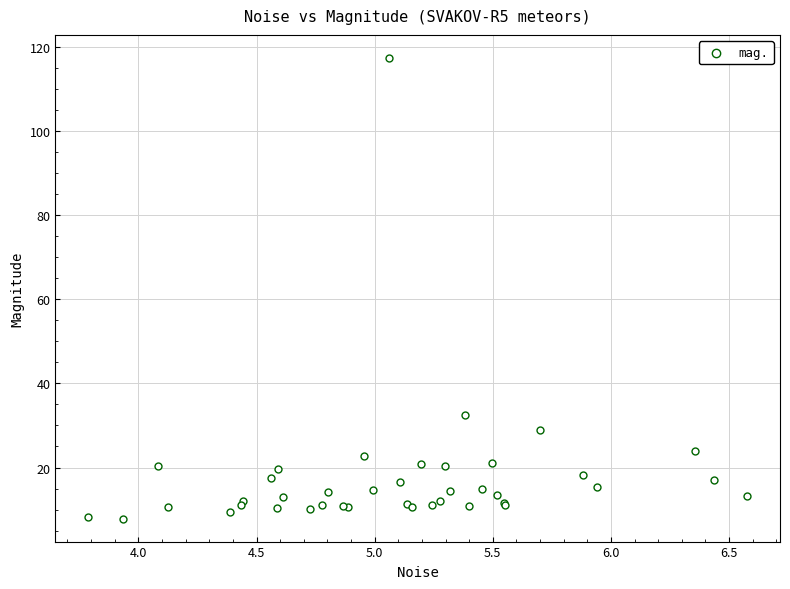

What Y value in the scatter plot is closest to 62?

32.5